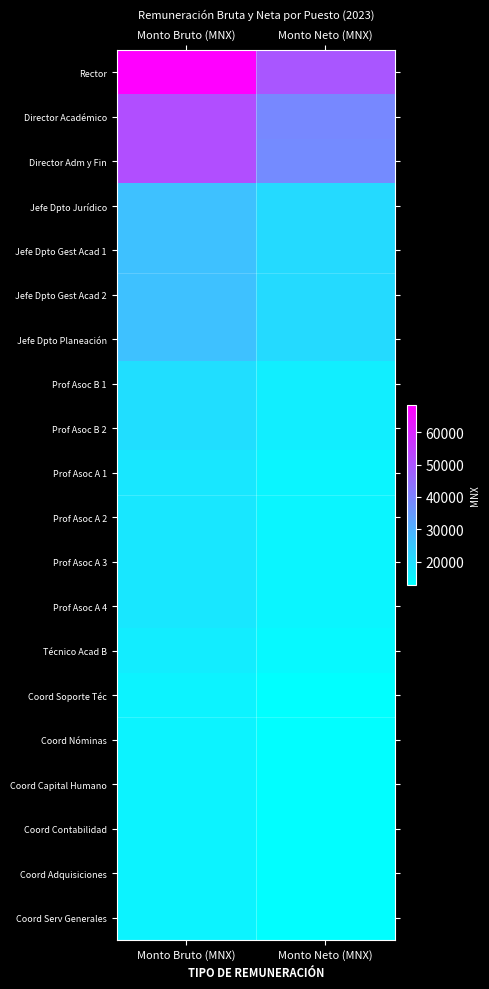

Reading right to left, what are all the values shown in this chart?

Rector: Monto Neto (MNX)=49730.6	Monto Bruto (MNX)=68417.2
Director Académico: Monto Neto (MNX)=38685.6	Monto Bruto (MNX)=51319.8
Director Adm y Fin: Monto Neto (MNX)=38223.7	Monto Bruto (MNX)=51319.8
Jefe Dpto Jurídico: Monto Neto (MNX)=21039.1	Monto Bruto (MNX)=26448.8
Jefe Dpto Gest Acad 1: Monto Neto (MNX)=21039.1	Monto Bruto (MNX)=26448.8
Jefe Dpto Gest Acad 2: Monto Neto (MNX)=21039.1	Monto Bruto (MNX)=26448.8
Jefe Dpto Planeación: Monto Neto (MNX)=21039.1	Monto Bruto (MNX)=26448.8
Prof Asoc B 1: Monto Neto (MNX)=16602.9	Monto Bruto (MNX)=20058.1
Prof Asoc B 2: Monto Neto (MNX)=16602.9	Monto Bruto (MNX)=20058.1
Prof Asoc A 1: Monto Neto (MNX)=15129.6	Monto Bruto (MNX)=18028.6
Prof Asoc A 2: Monto Neto (MNX)=15129.6	Monto Bruto (MNX)=18028.6
Prof Asoc A 3: Monto Neto (MNX)=15129.6	Monto Bruto (MNX)=18028.6
Prof Asoc A 4: Monto Neto (MNX)=15129.6	Monto Bruto (MNX)=18028.6
Técnico Acad B: Monto Neto (MNX)=14182.0	Monto Bruto (MNX)=16746.8
Coord Soporte Téc: Monto Neto (MNX)=12814.5	Monto Bruto (MNX)=15473.0
Coord Nóminas: Monto Neto (MNX)=13195.0	Monto Bruto (MNX)=15473.0
Coord Capital Humano: Monto Neto (MNX)=13195.0	Monto Bruto (MNX)=15473.0
Coord Contabilidad: Monto Neto (MNX)=13195.0	Monto Bruto (MNX)=15473.0
Coord Adquisiciones: Monto Neto (MNX)=13195.0	Monto Bruto (MNX)=15473.0
Coord Serv Generales: Monto Neto (MNX)=13195.0	Monto Bruto (MNX)=15473.0